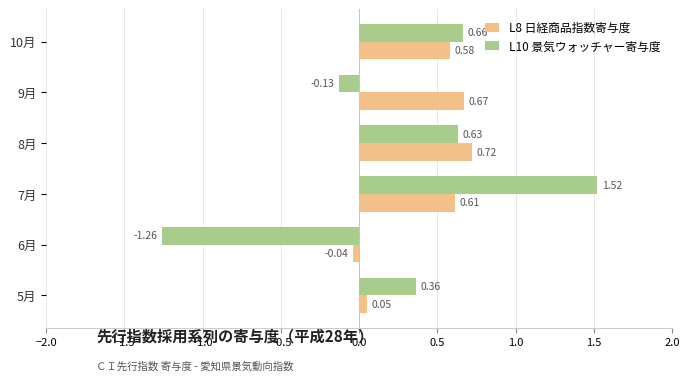

Rank the series by their maximum value, from lowest to highest.

L8 日経商品指数寄与度, L10 景気ウォッチャー寄与度